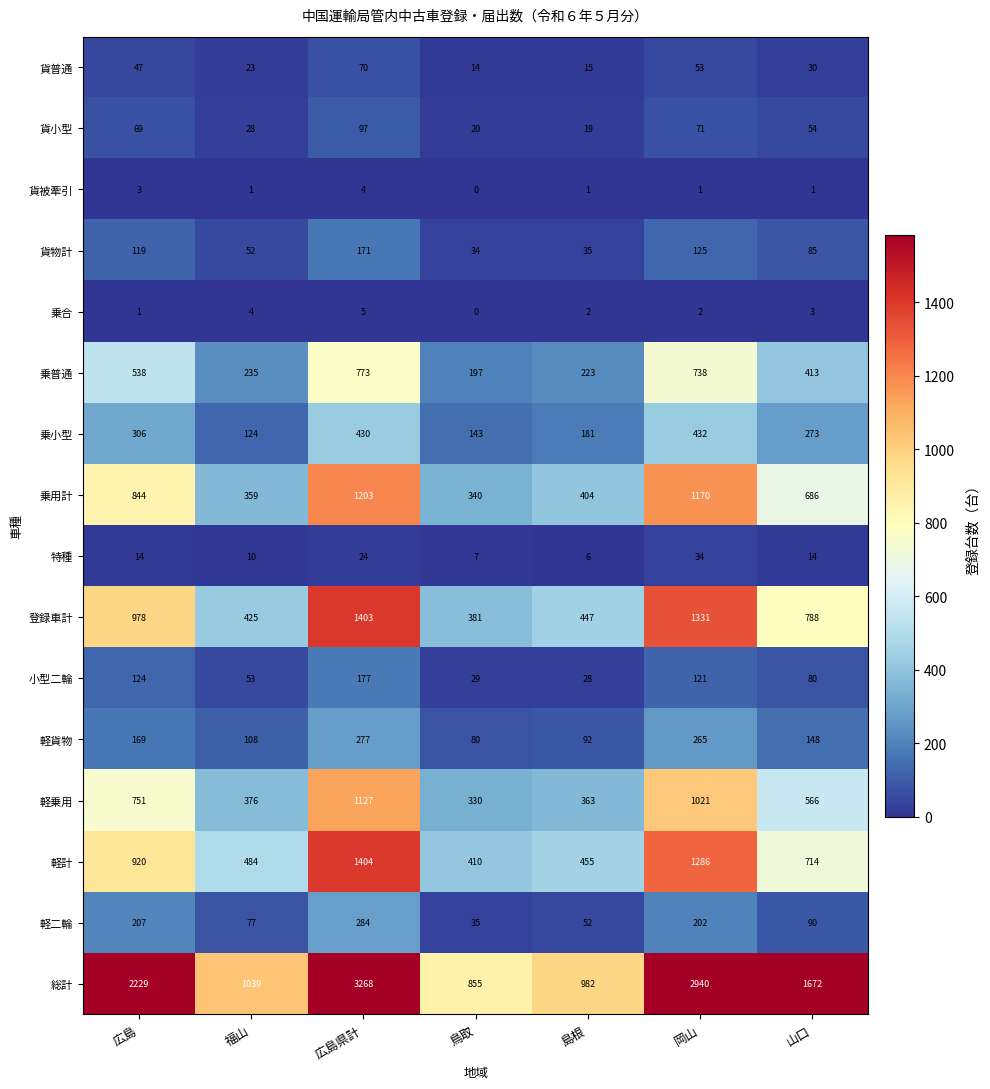

What is the difference between the second highest and minimum values in the 乗合 series?

4